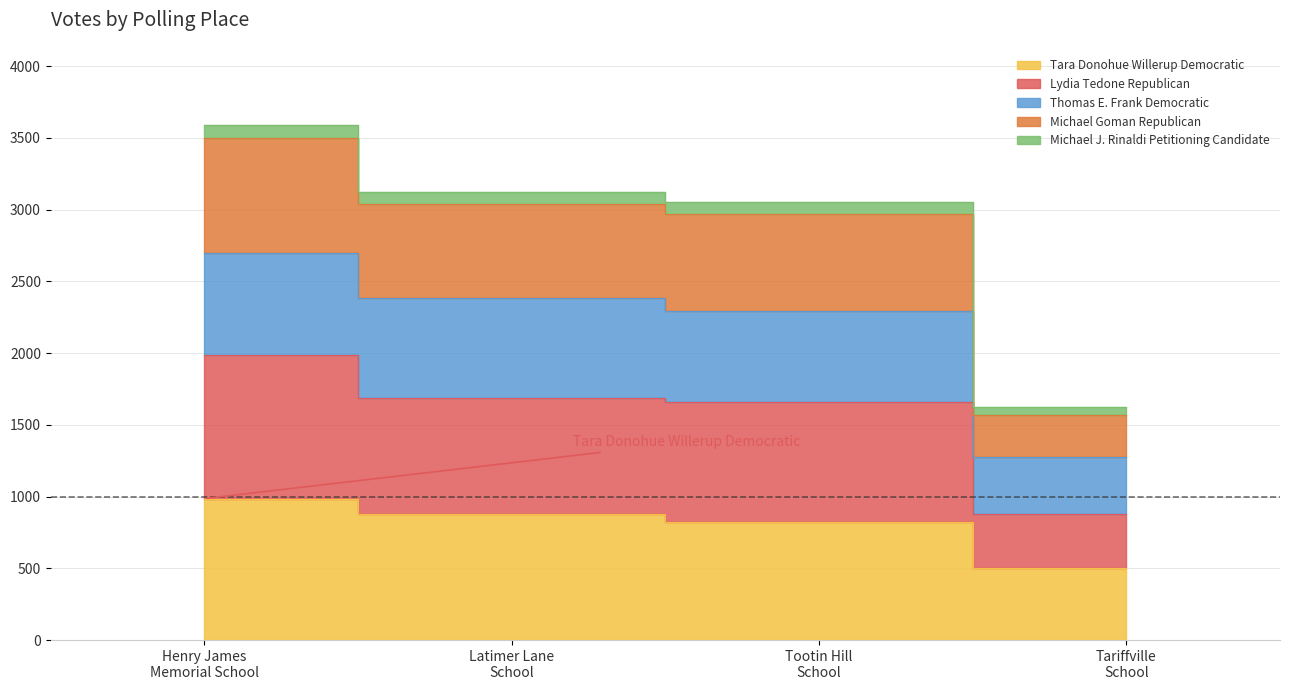

What is the maximum value shown in the chart?

3587